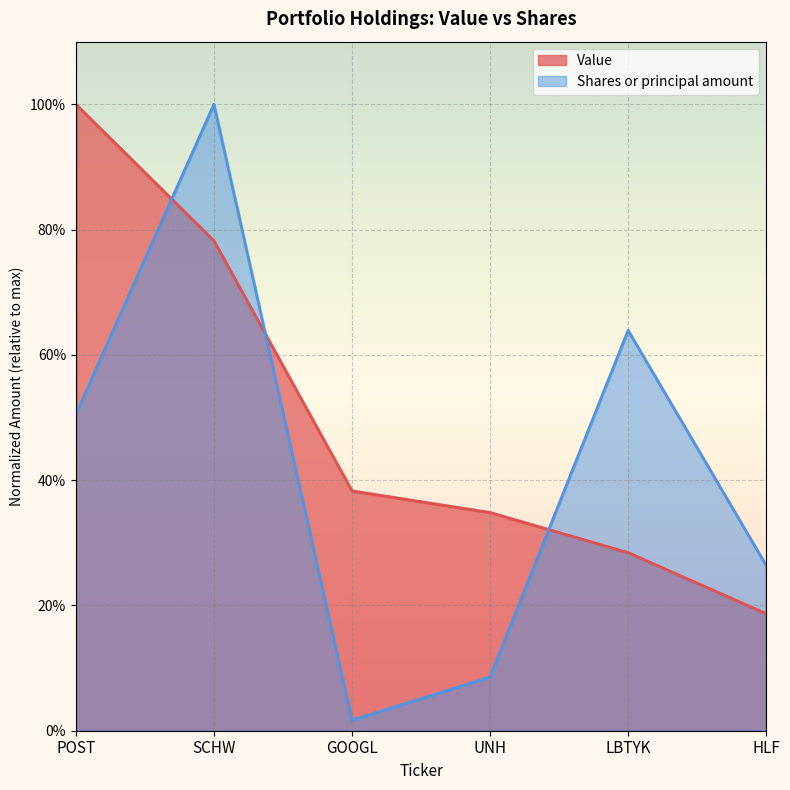

Reading right to left, extract all data points from this chart.

Value: HLF=0.2	LBTYK=0.3	UNH=0.3	GOOGL=0.4	SCHW=0.8	POST=1.0
Shares or principal amount: HLF=0.3	LBTYK=0.6	UNH=0.1	GOOGL=0.0	SCHW=1.0	POST=0.5